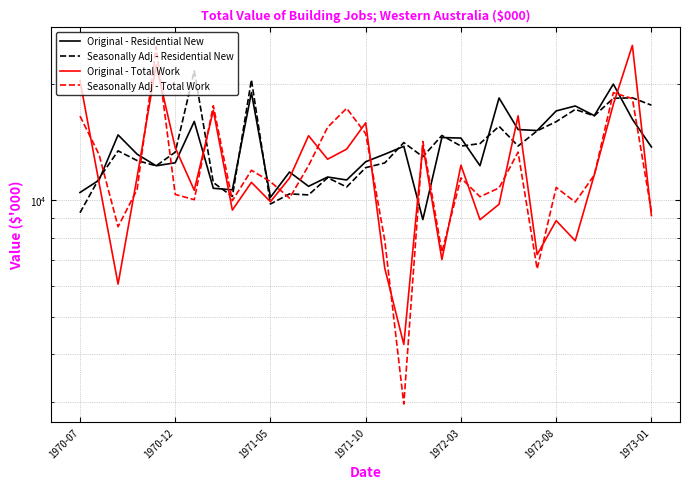

What is the lowest value of the Original - Residential New series?

8917